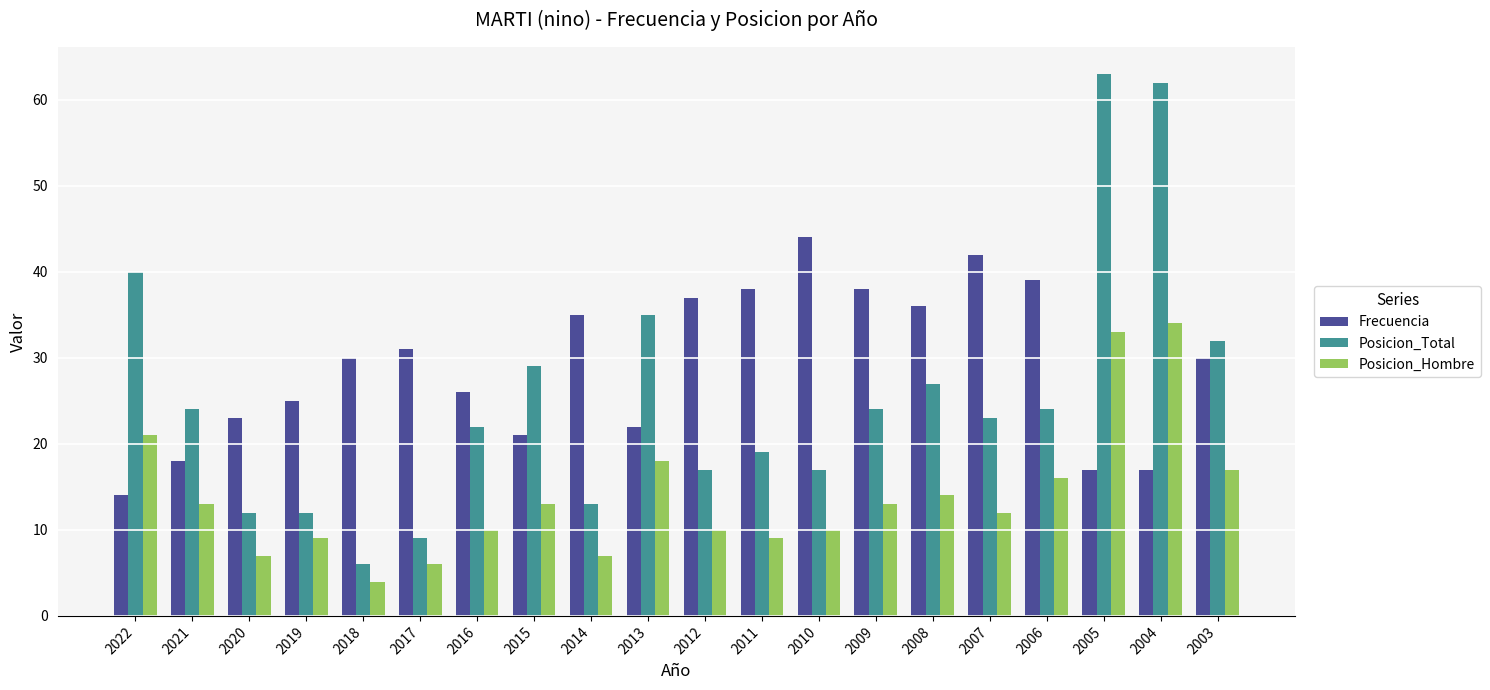

Reading right to left, what are all the values shown in this chart?

Frecuencia: 30	17	17	39	42	36	38	44	38	37	22	35	21	26	31	30	25	23	18	14
Posicion_Total: 32	62	63	24	23	27	24	17	19	17	35	13	29	22	9	6	12	12	24	40
Posicion_Hombre: 17	34	33	16	12	14	13	10	9	10	18	7	13	10	6	4	9	7	13	21